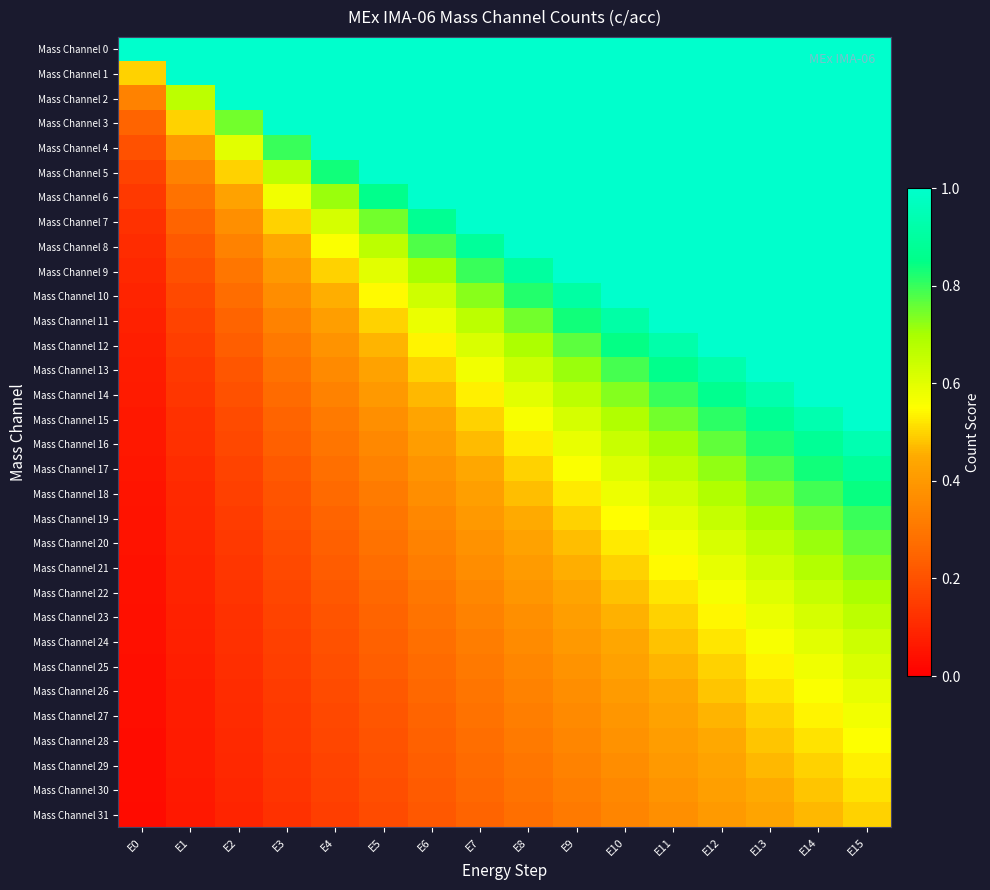

Reading right to left, list all the values displayed in this chart.

Mass Channel 0: E15=1.0	E14=1.0	E13=1.0	E12=1.0	E11=1.0	E10=1.0	E9=1.0	E8=1.0	E7=1.0	E6=1.0	E5=1.0	E4=1.0	E3=1.0	E2=1.0	E1=1.0	E0=1.0
Mass Channel 1: E15=1.0	E14=1.0	E13=1.0	E12=1.0	E11=1.0	E10=1.0	E9=1.0	E8=1.0	E7=1.0	E6=1.0	E5=1.0	E4=1.0	E3=1.0	E2=1.0	E1=1.0	E0=0.5
Mass Channel 2: E15=1.0	E14=1.0	E13=1.0	E12=1.0	E11=1.0	E10=1.0	E9=1.0	E8=1.0	E7=1.0	E6=1.0	E5=1.0	E4=1.0	E3=1.0	E2=1.0	E1=0.7	E0=0.3
Mass Channel 3: E15=1.0	E14=1.0	E13=1.0	E12=1.0	E11=1.0	E10=1.0	E9=1.0	E8=1.0	E7=1.0	E6=1.0	E5=1.0	E4=1.0	E3=1.0	E2=0.7	E1=0.5	E0=0.2
Mass Channel 4: E15=1.0	E14=1.0	E13=1.0	E12=1.0	E11=1.0	E10=1.0	E9=1.0	E8=1.0	E7=1.0	E6=1.0	E5=1.0	E4=1.0	E3=0.8	E2=0.6	E1=0.4	E0=0.2
Mass Channel 5: E15=1.0	E14=1.0	E13=1.0	E12=1.0	E11=1.0	E10=1.0	E9=1.0	E8=1.0	E7=1.0	E6=1.0	E5=1.0	E4=0.8	E3=0.7	E2=0.5	E1=0.3	E0=0.2
Mass Channel 6: E15=1.0	E14=1.0	E13=1.0	E12=1.0	E11=1.0	E10=1.0	E9=1.0	E8=1.0	E7=1.0	E6=1.0	E5=0.9	E4=0.7	E3=0.6	E2=0.4	E1=0.3	E0=0.1
Mass Channel 7: E15=1.0	E14=1.0	E13=1.0	E12=1.0	E11=1.0	E10=1.0	E9=1.0	E8=1.0	E7=1.0	E6=0.9	E5=0.7	E4=0.6	E3=0.5	E2=0.4	E1=0.2	E0=0.1
Mass Channel 8: E15=1.0	E14=1.0	E13=1.0	E12=1.0	E11=1.0	E10=1.0	E9=1.0	E8=1.0	E7=0.9	E6=0.8	E5=0.7	E4=0.6	E3=0.4	E2=0.3	E1=0.2	E0=0.1
Mass Channel 9: E15=1.0	E14=1.0	E13=1.0	E12=1.0	E11=1.0	E10=1.0	E9=1.0	E8=0.9	E7=0.8	E6=0.7	E5=0.6	E4=0.5	E3=0.4	E2=0.3	E1=0.2	E0=0.1
Mass Channel 10: E15=1.0	E14=1.0	E13=1.0	E12=1.0	E11=1.0	E10=1.0	E9=0.9	E8=0.8	E7=0.7	E6=0.6	E5=0.5	E4=0.5	E3=0.4	E2=0.3	E1=0.2	E0=0.1
Mass Channel 11: E15=1.0	E14=1.0	E13=1.0	E12=1.0	E11=1.0	E10=0.9	E9=0.8	E8=0.7	E7=0.7	E6=0.6	E5=0.5	E4=0.4	E3=0.3	E2=0.2	E1=0.2	E0=0.1
Mass Channel 12: E15=1.0	E14=1.0	E13=1.0	E12=1.0	E11=0.9	E10=0.8	E9=0.8	E8=0.7	E7=0.6	E6=0.5	E5=0.5	E4=0.4	E3=0.3	E2=0.2	E1=0.2	E0=0.1
Mass Channel 13: E15=1.0	E14=1.0	E13=1.0	E12=0.9	E11=0.9	E10=0.8	E9=0.7	E8=0.6	E7=0.6	E6=0.5	E5=0.4	E4=0.4	E3=0.3	E2=0.2	E1=0.1	E0=0.1
Mass Channel 14: E15=1.0	E14=1.0	E13=0.9	E12=0.9	E11=0.8	E10=0.7	E9=0.7	E8=0.6	E7=0.5	E6=0.5	E5=0.4	E4=0.3	E3=0.3	E2=0.2	E1=0.1	E0=0.1
Mass Channel 15: E15=1.0	E14=0.9	E13=0.9	E12=0.8	E11=0.7	E10=0.7	E9=0.6	E8=0.6	E7=0.5	E6=0.4	E5=0.4	E4=0.3	E3=0.2	E2=0.2	E1=0.1	E0=0.1
Mass Channel 16: E15=0.9	E14=0.9	E13=0.8	E12=0.8	E11=0.7	E10=0.6	E9=0.6	E8=0.5	E7=0.5	E6=0.4	E5=0.4	E4=0.3	E3=0.2	E2=0.2	E1=0.1	E0=0.1
Mass Channel 17: E15=0.9	E14=0.8	E13=0.8	E12=0.7	E11=0.7	E10=0.6	E9=0.6	E8=0.5	E7=0.4	E6=0.4	E5=0.3	E4=0.3	E3=0.2	E2=0.2	E1=0.1	E0=0.1
Mass Channel 18: E15=0.8	E14=0.8	E13=0.7	E12=0.7	E11=0.6	E10=0.6	E9=0.5	E8=0.5	E7=0.4	E6=0.4	E5=0.3	E4=0.3	E3=0.2	E2=0.2	E1=0.1	E0=0.1
Mass Channel 19: E15=0.8	E14=0.7	E13=0.7	E12=0.6	E11=0.6	E10=0.5	E9=0.5	E8=0.4	E7=0.4	E6=0.3	E5=0.3	E4=0.2	E3=0.2	E2=0.1	E1=0.1	E0=0.0
Mass Channel 20: E15=0.8	E14=0.7	E13=0.7	E12=0.6	E11=0.6	E10=0.5	E9=0.5	E8=0.4	E7=0.4	E6=0.3	E5=0.3	E4=0.2	E3=0.2	E2=0.1	E1=0.1	E0=0.0
Mass Channel 21: E15=0.7	E14=0.7	E13=0.6	E12=0.6	E11=0.5	E10=0.5	E9=0.5	E8=0.4	E7=0.4	E6=0.3	E5=0.3	E4=0.2	E3=0.2	E2=0.1	E1=0.1	E0=0.0
Mass Channel 22: E15=0.7	E14=0.7	E13=0.6	E12=0.6	E11=0.5	E10=0.5	E9=0.4	E8=0.4	E7=0.3	E6=0.3	E5=0.3	E4=0.2	E3=0.2	E2=0.1	E1=0.1	E0=0.0
Mass Channel 23: E15=0.7	E14=0.6	E13=0.6	E12=0.5	E11=0.5	E10=0.5	E9=0.4	E8=0.4	E7=0.3	E6=0.3	E5=0.2	E4=0.2	E3=0.2	E2=0.1	E1=0.1	E0=0.0
Mass Channel 24: E15=0.6	E14=0.6	E13=0.6	E12=0.5	E11=0.5	E10=0.4	E9=0.4	E8=0.4	E7=0.3	E6=0.3	E5=0.2	E4=0.2	E3=0.2	E2=0.1	E1=0.1	E0=0.0
Mass Channel 25: E15=0.6	E14=0.6	E13=0.5	E12=0.5	E11=0.5	E10=0.4	E9=0.4	E8=0.3	E7=0.3	E6=0.3	E5=0.2	E4=0.2	E3=0.2	E2=0.1	E1=0.1	E0=0.0
Mass Channel 26: E15=0.6	E14=0.6	E13=0.5	E12=0.5	E11=0.4	E10=0.4	E9=0.4	E8=0.3	E7=0.3	E6=0.3	E5=0.2	E4=0.2	E3=0.1	E2=0.1	E1=0.1	E0=0.0
Mass Channel 27: E15=0.6	E14=0.5	E13=0.5	E12=0.5	E11=0.4	E10=0.4	E9=0.4	E8=0.3	E7=0.3	E6=0.2	E5=0.2	E4=0.2	E3=0.1	E2=0.1	E1=0.1	E0=0.0
Mass Channel 28: E15=0.6	E14=0.5	E13=0.5	E12=0.4	E11=0.4	E10=0.4	E9=0.3	E8=0.3	E7=0.3	E6=0.2	E5=0.2	E4=0.2	E3=0.1	E2=0.1	E1=0.1	E0=0.0
Mass Channel 29: E15=0.5	E14=0.5	E13=0.5	E12=0.4	E11=0.4	E10=0.4	E9=0.3	E8=0.3	E7=0.3	E6=0.2	E5=0.2	E4=0.2	E3=0.1	E2=0.1	E1=0.1	E0=0.0
Mass Channel 30: E15=0.5	E14=0.5	E13=0.5	E12=0.4	E11=0.4	E10=0.4	E9=0.3	E8=0.3	E7=0.3	E6=0.2	E5=0.2	E4=0.2	E3=0.1	E2=0.1	E1=0.1	E0=0.0
Mass Channel 31: E15=0.5	E14=0.5	E13=0.4	E12=0.4	E11=0.4	E10=0.3	E9=0.3	E8=0.3	E7=0.2	E6=0.2	E5=0.2	E4=0.2	E3=0.1	E2=0.1	E1=0.1	E0=0.0